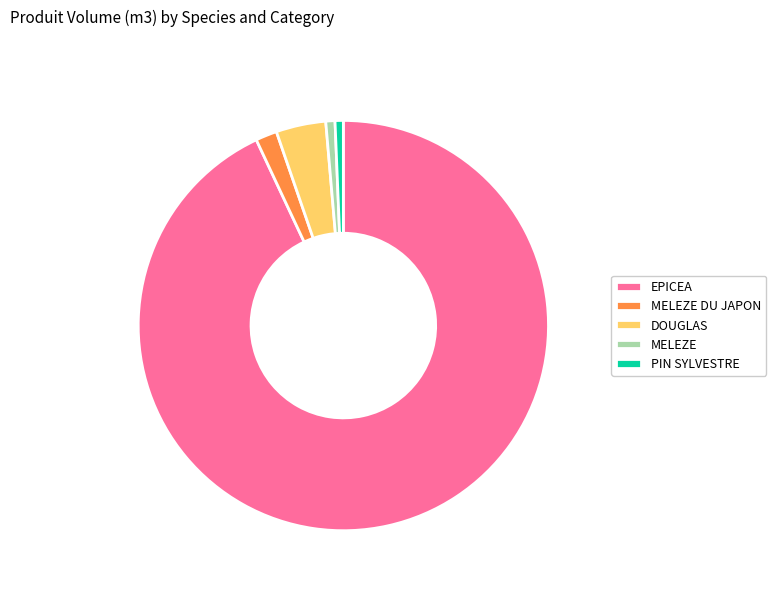

Count the number of slices in the pie.

5